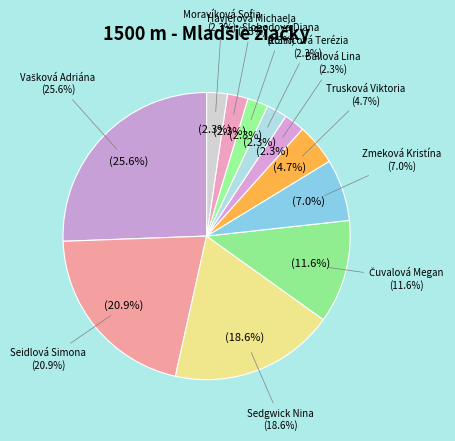

What portion of the pie excludes Čuvalová Megan?

88.4%